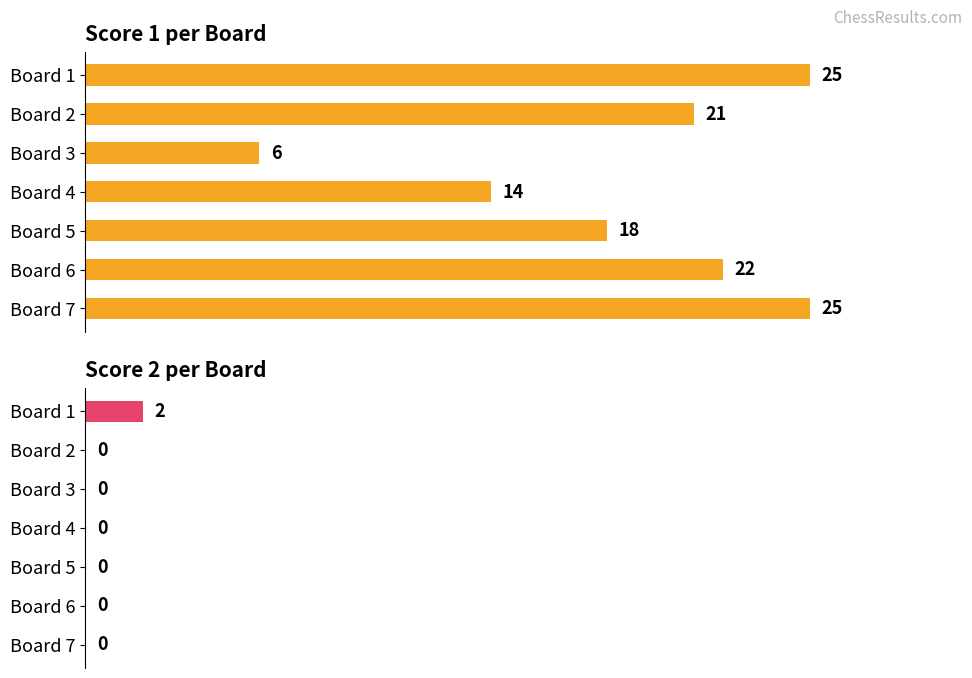

What is the sum of all Score 2 values?

2